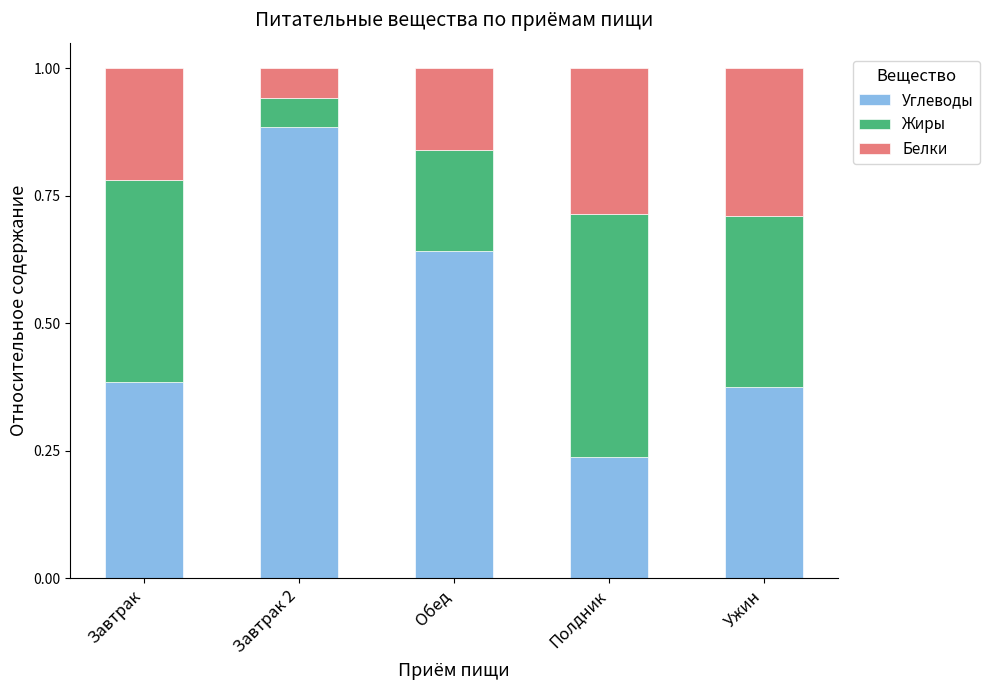

What is the total value across all series at Ужин?

1.0